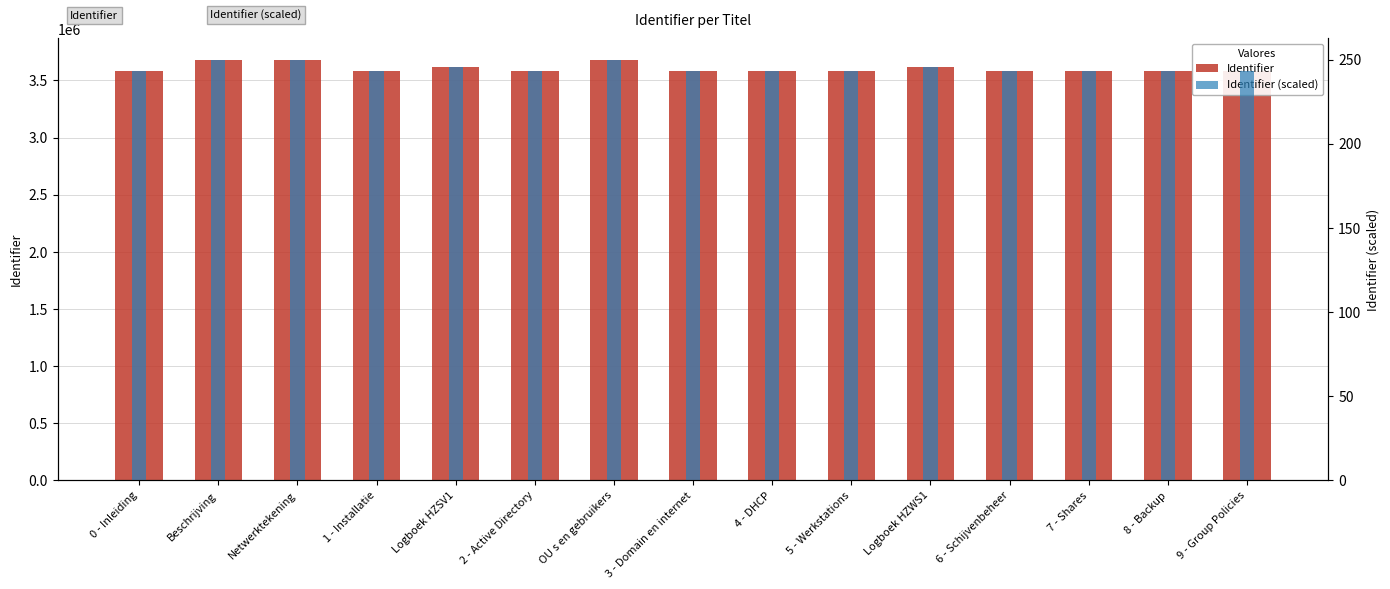

Which category has the highest value across all series?

OU s en gebruikers